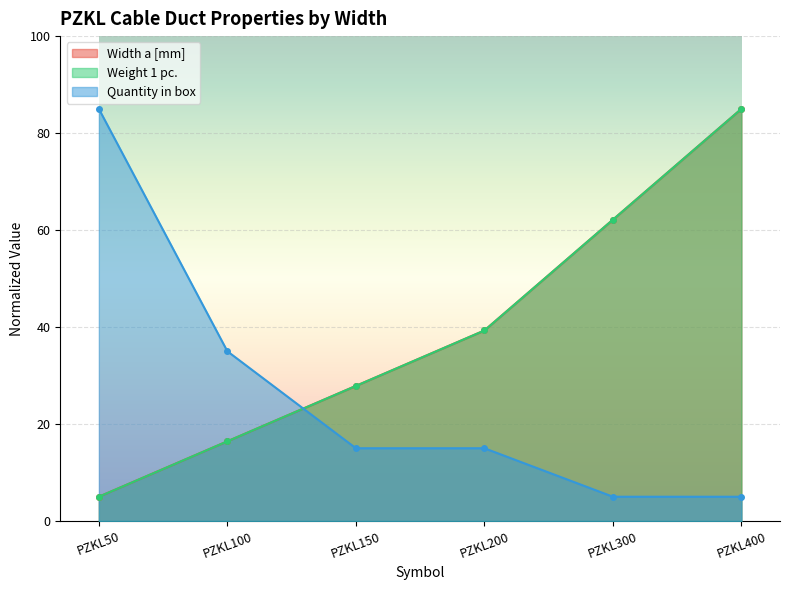

Which series ends up on top after the final intersection of Quantity in box and Width a [mm]?

Width a [mm]